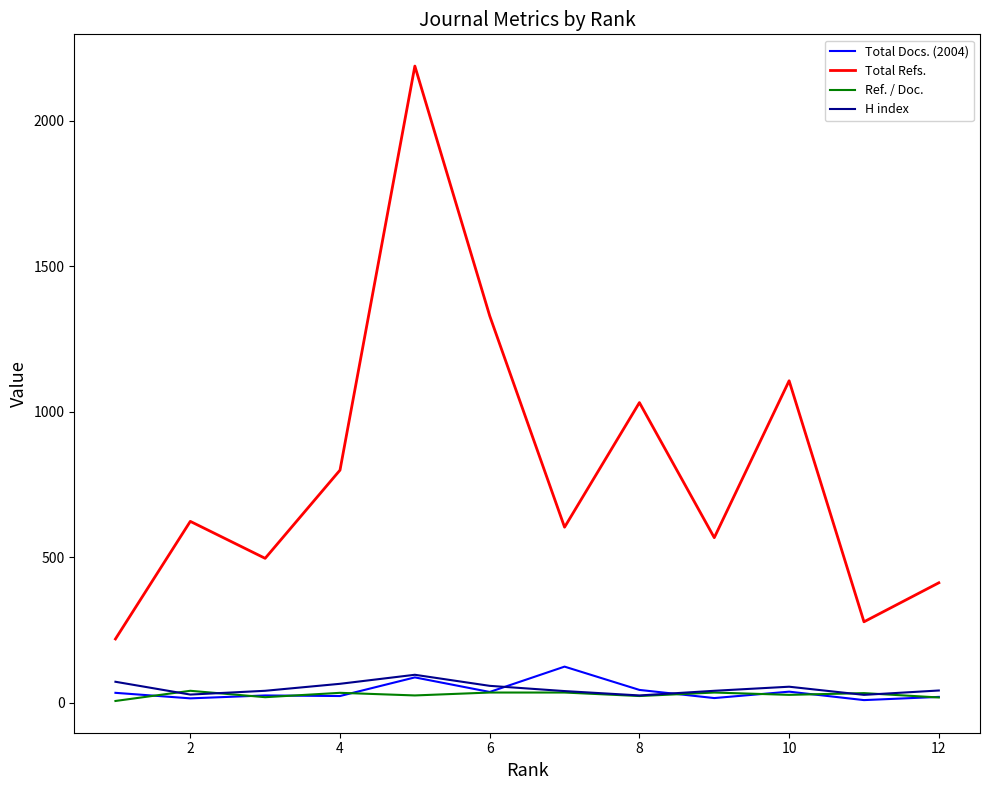

What is the smallest value displayed?

6